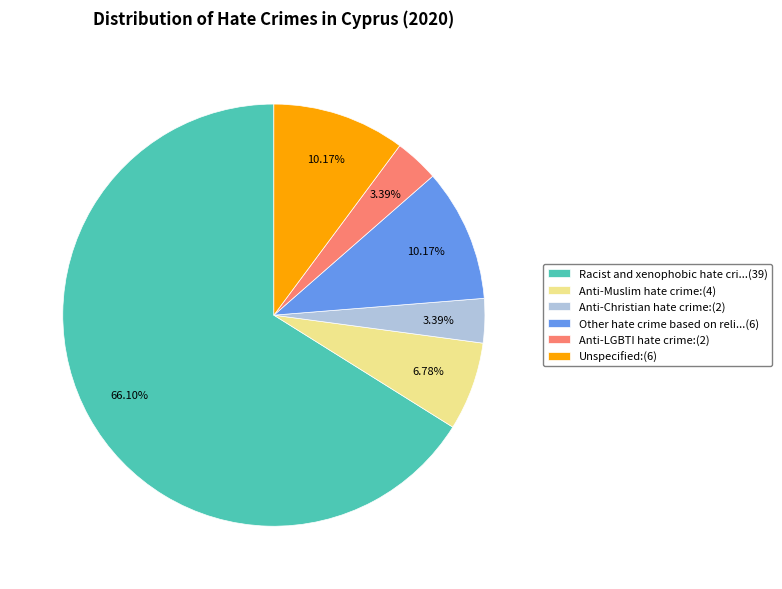

Is there any slice that represents more than half of the pie?

Yes